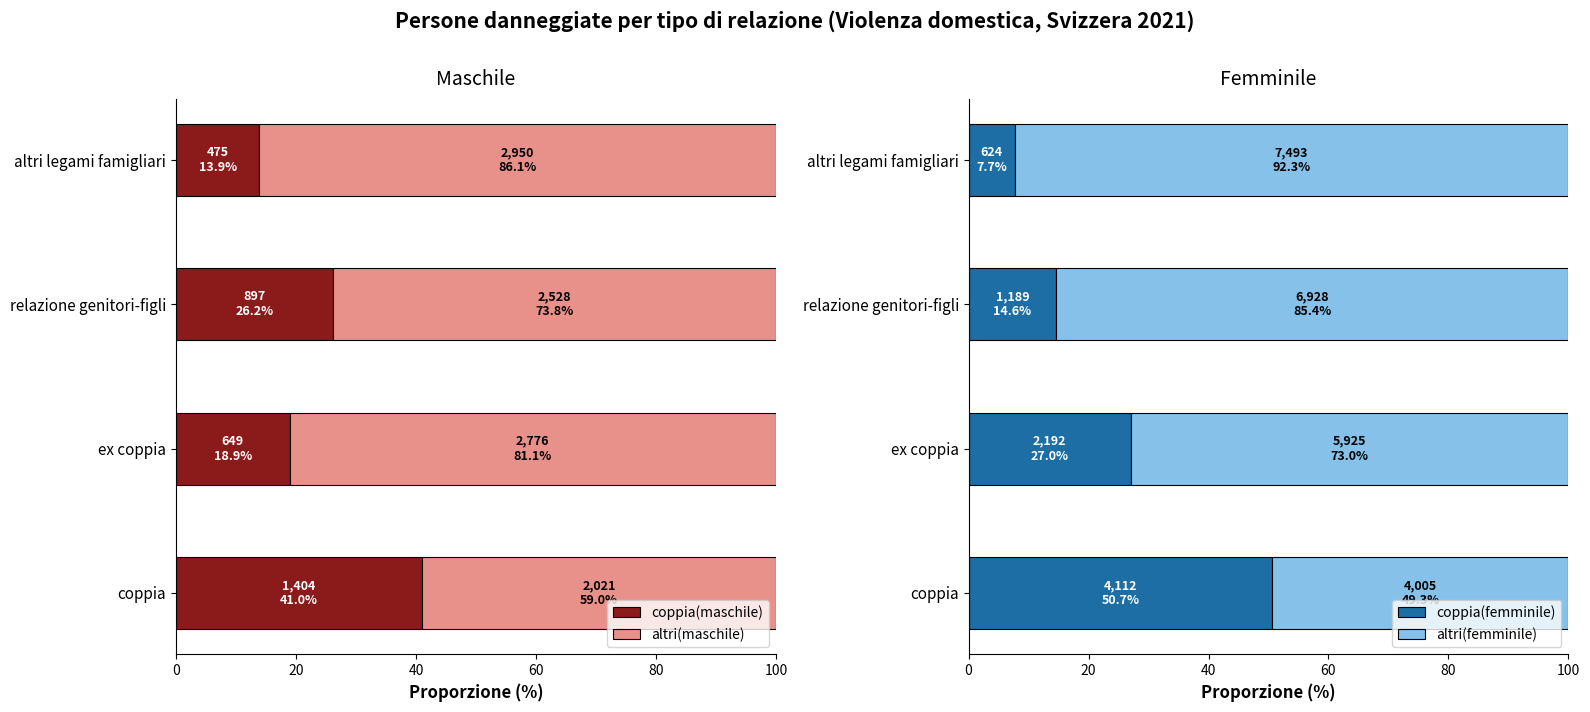

True or false: coppia(femminile) has a value of 7.7 at altri legami famigliari.

True